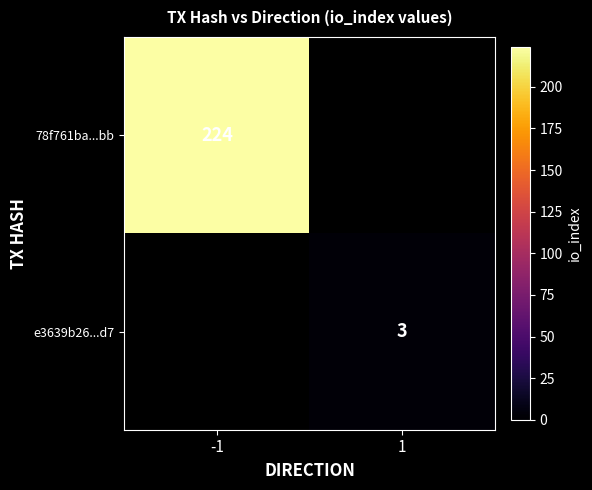

The 78f761ba...bb series shows 224 at -1. True or false?

True